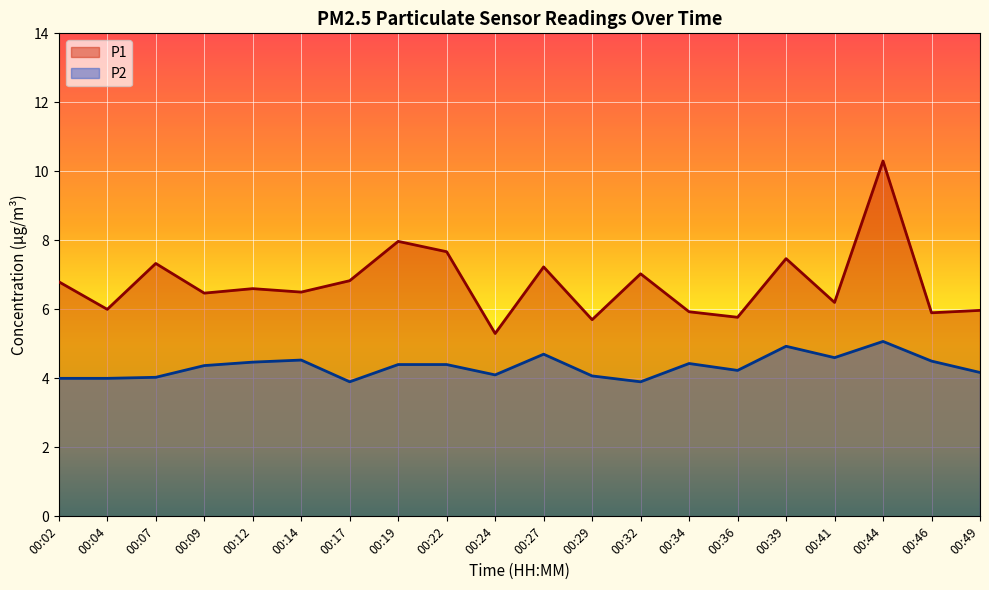

Is it true that P1 equals 8.7 at 00:24?

False